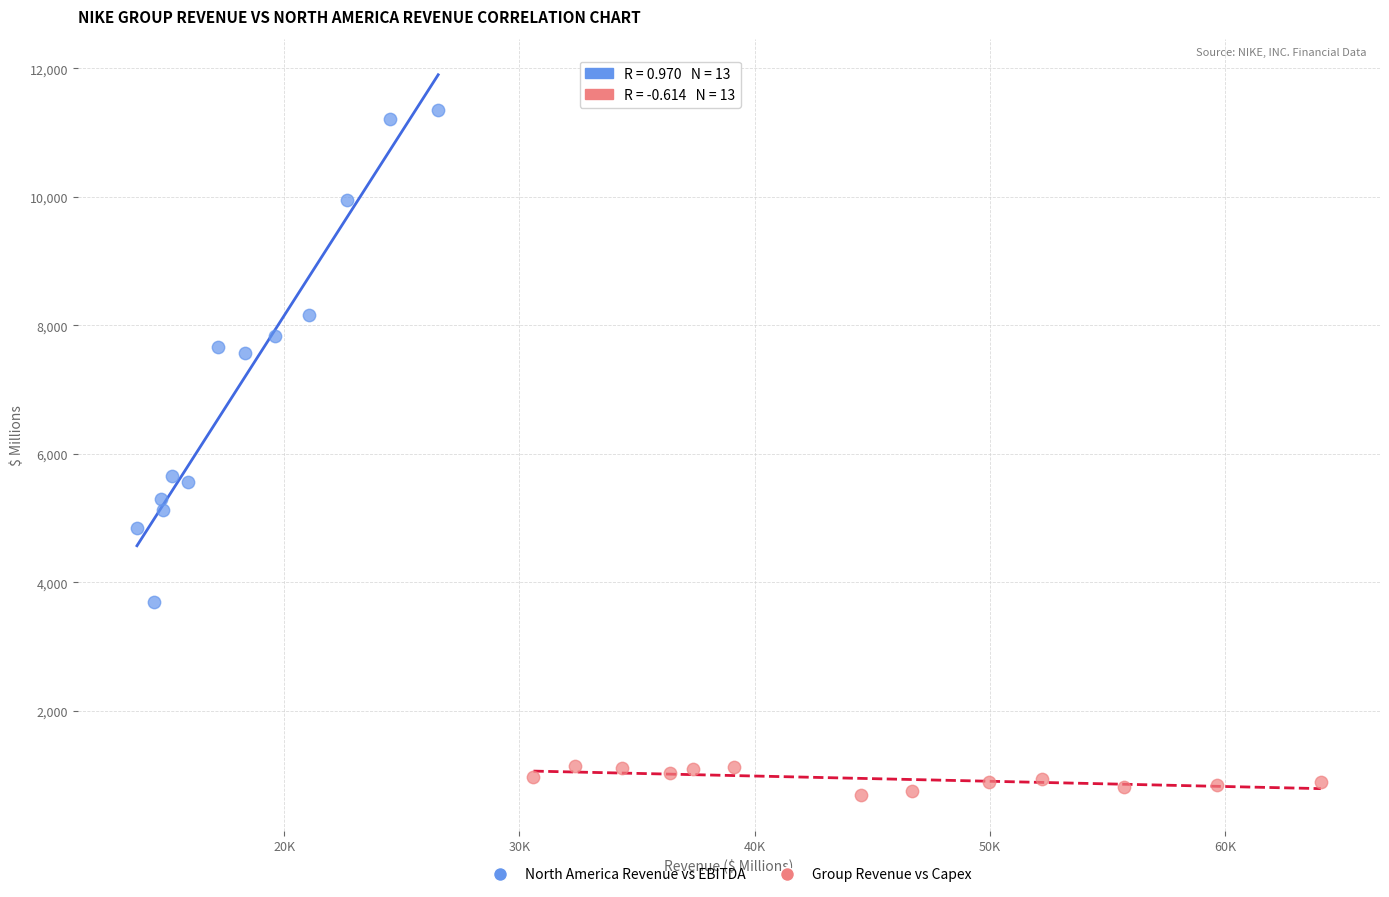

Which series reaches the maximum Y coordinate?

North America Revenue vs EBITDA